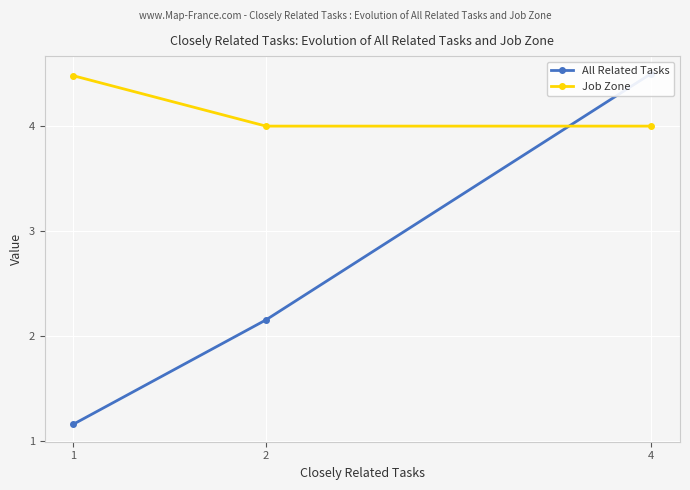

What is the average value of the Job Zone series?

4.2